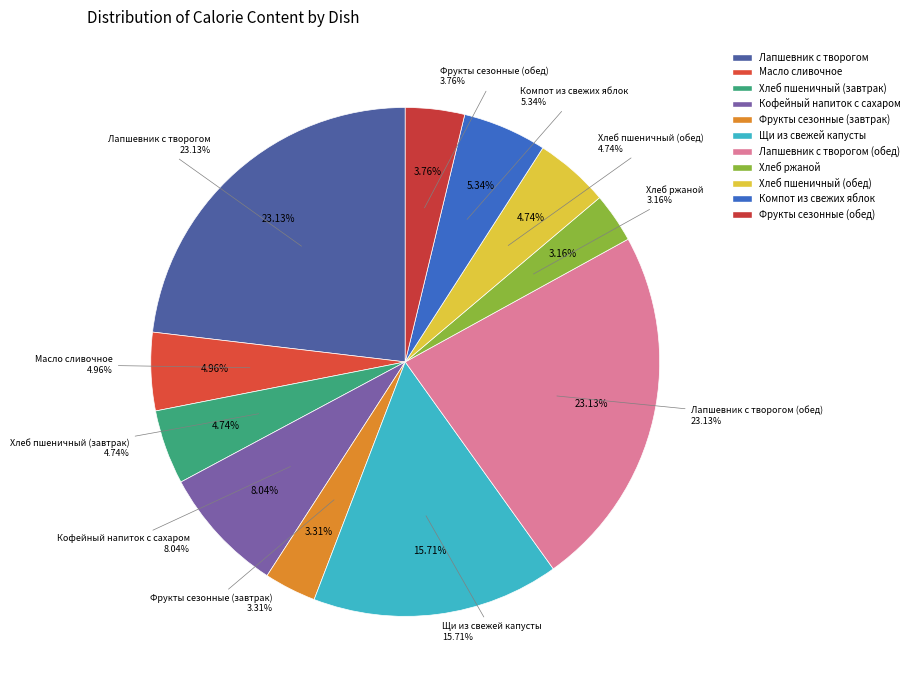

Approximately how many times larger is the value at Хлеб ржаной compared to Кофейный напиток с сахаром?

0.4